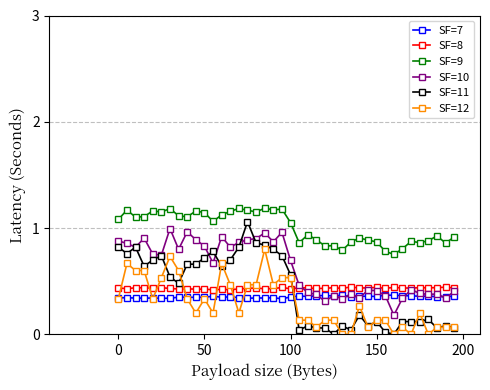

At how many categories does at least one series exceed 0?

40